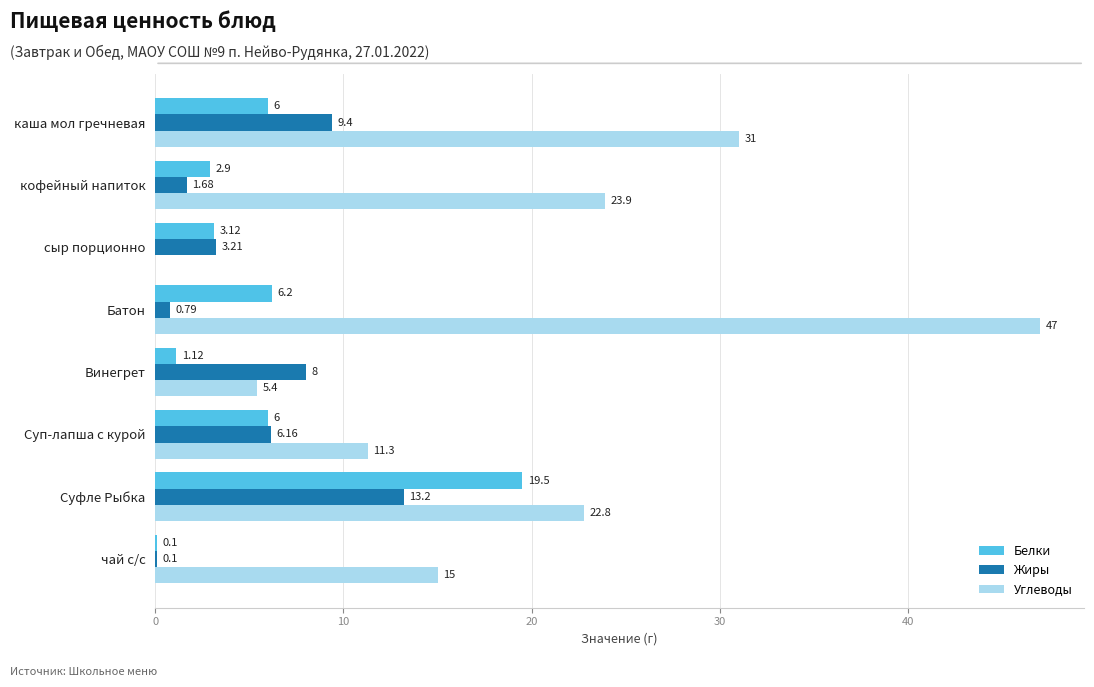

What is the sum of the Углеводы values at Батон and Суп-лапша с курой?

58.3